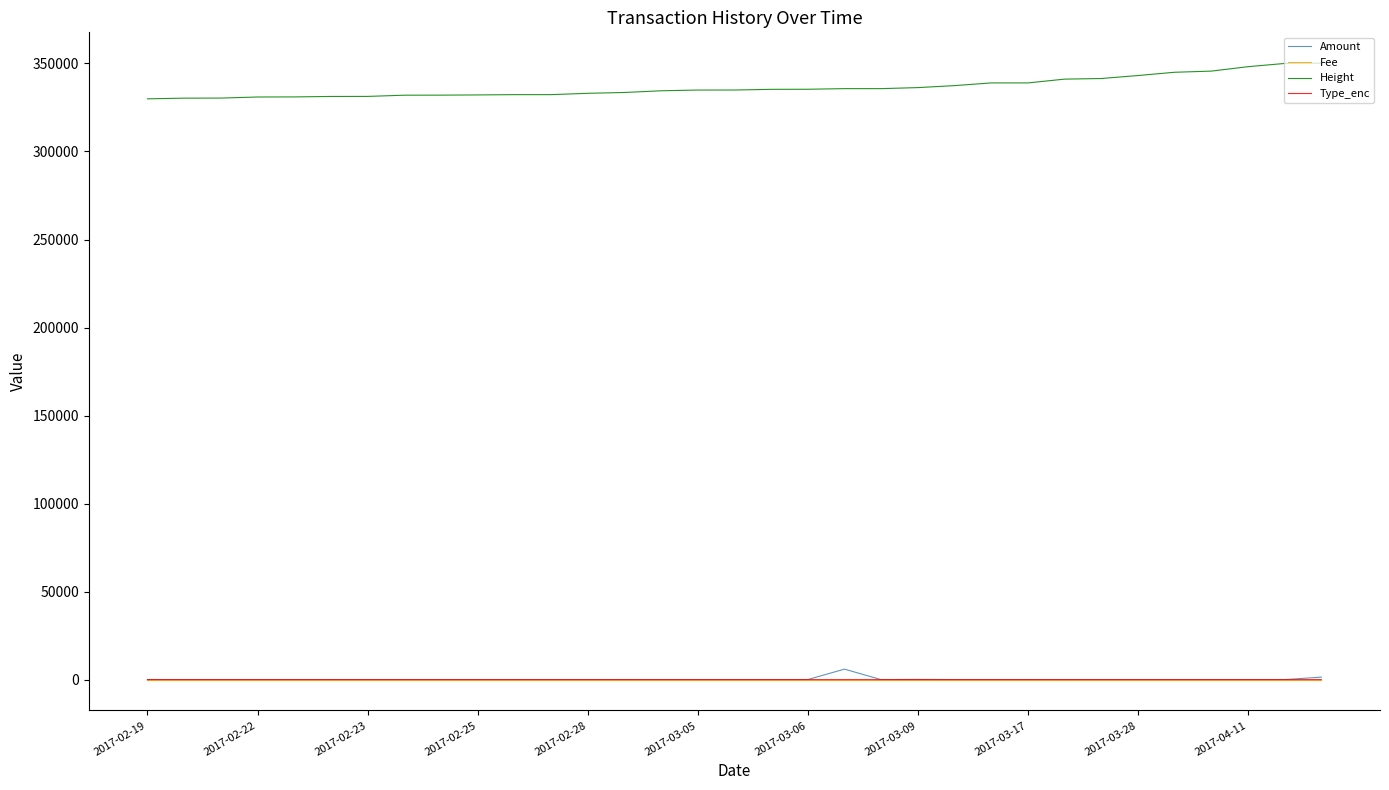

Does the chart display data point markers on the line(s)?

No